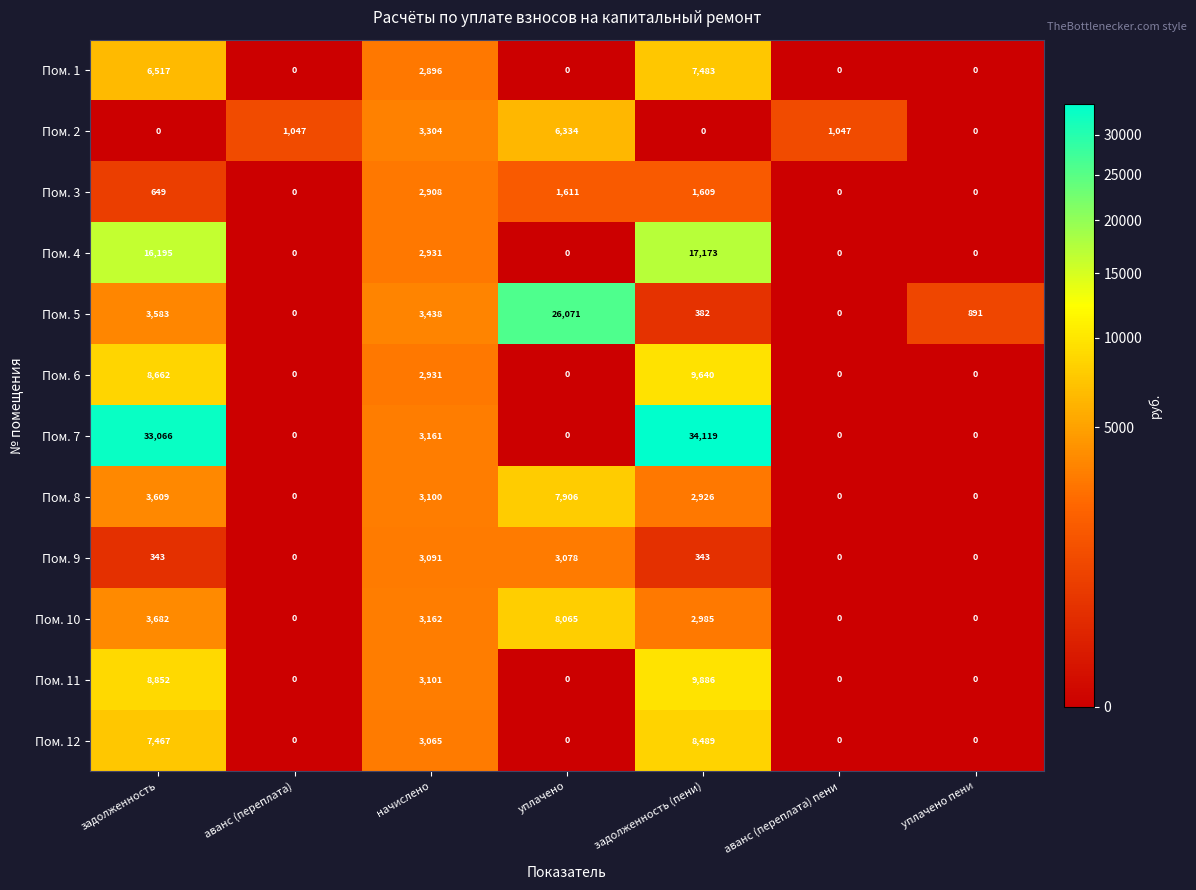

Where does the Пом. 10 series first go above 2985?

задолженность